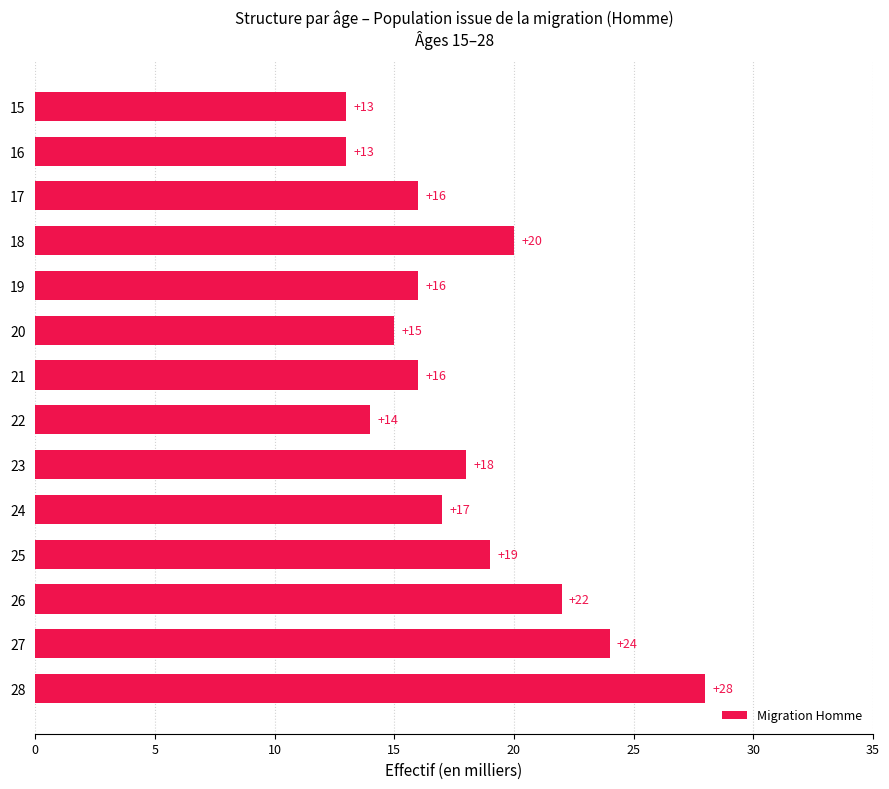

The chart shows a value of 16 at 21. True or false?

True